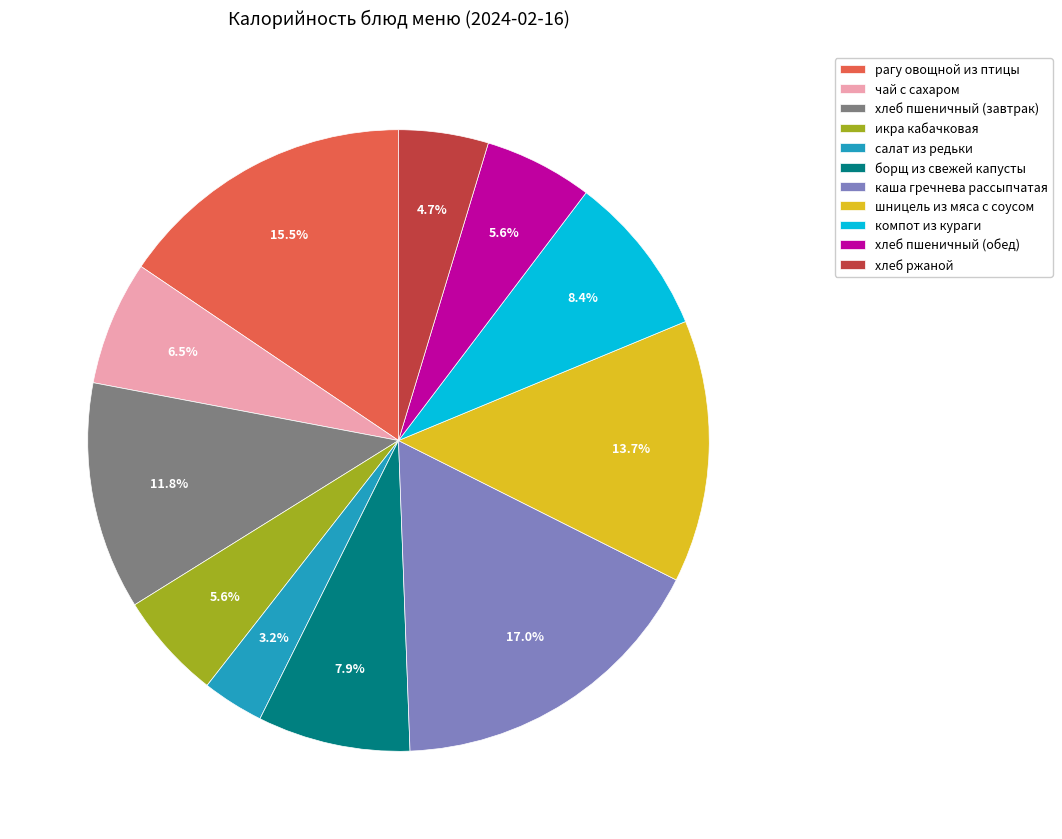

Which slice is the largest?

каша гречнева рассыпчатая